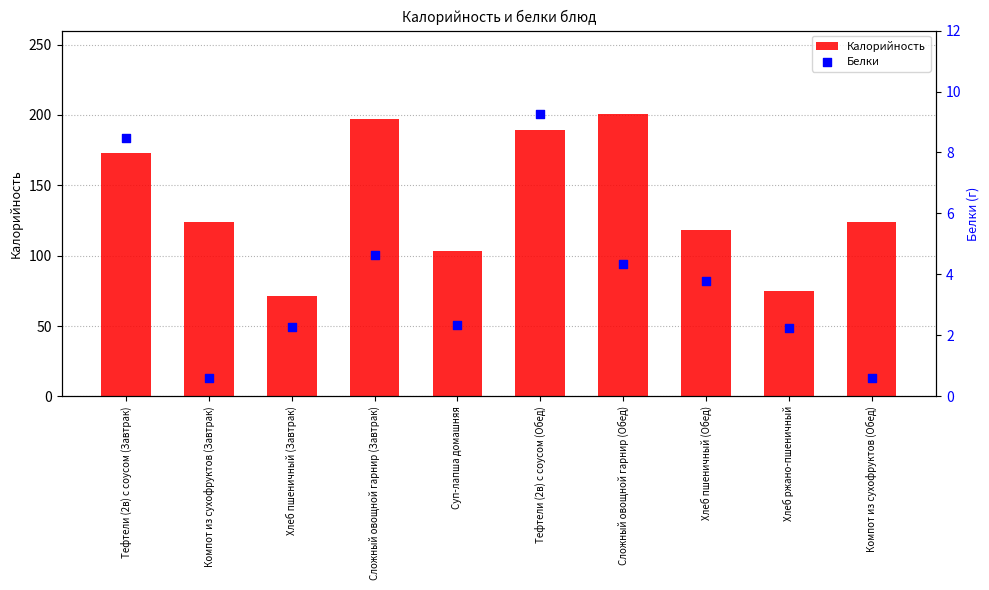

Is the value of Калорийность at Тефтели (2в) с соусом (Обед) greater than the value of Белки at Сложный овощной гарнир (Обед)?

Yes